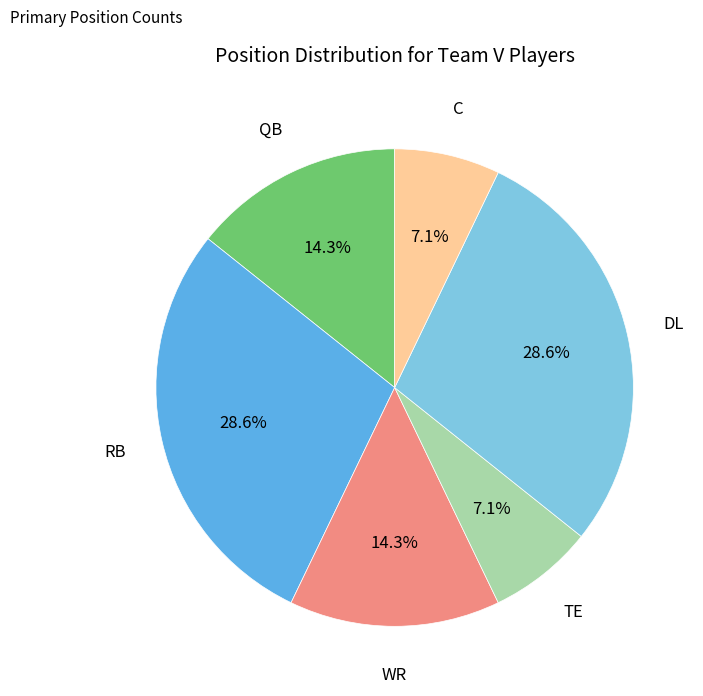

Is there any slice that represents more than half of the pie?

No